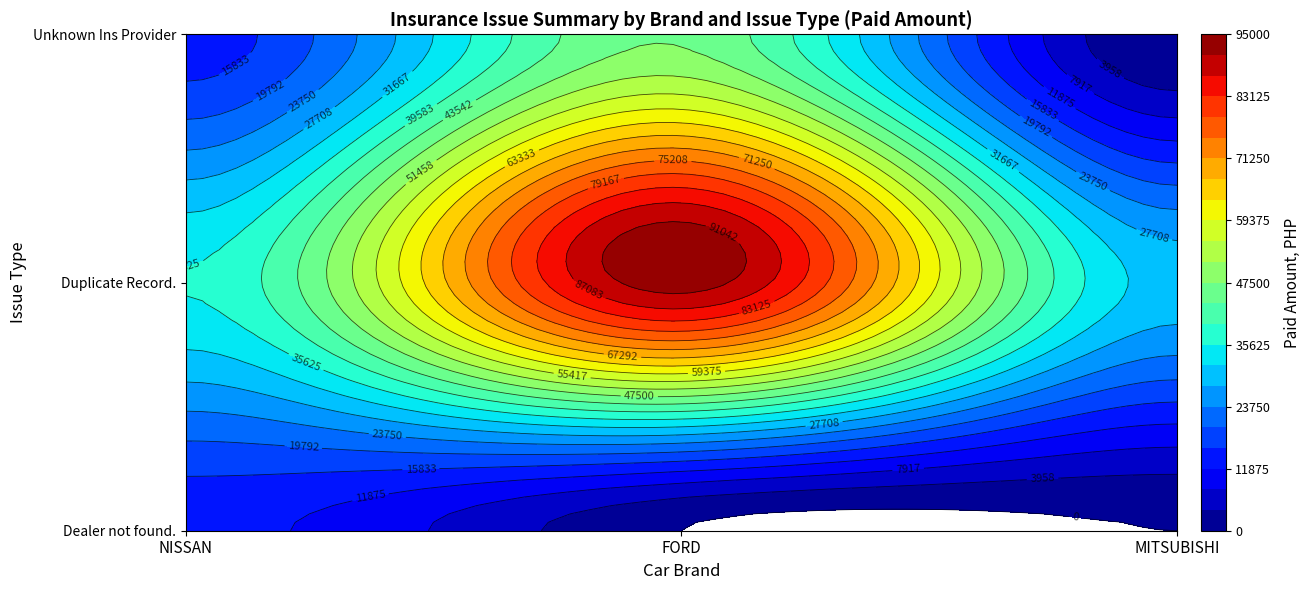

Reading left to right, what are all the values shown in this chart?

Dealer not found.: 13037.0	0.0	0.0
Duplicate Record.: 35838.8	93050.0	30000.0
Unknown Ins Provider: 13724.0	47050.0	0.0